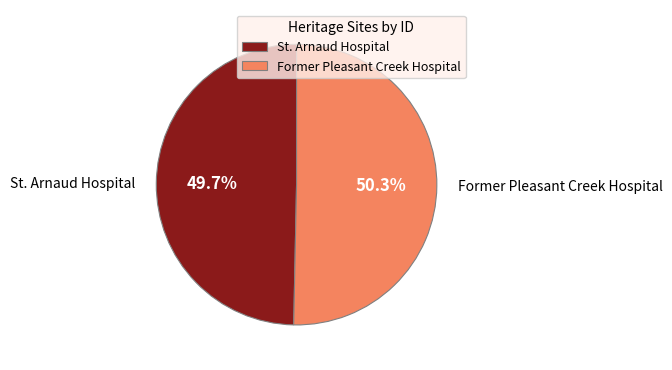

The St. Arnaud Hospital slice represents 50% of the pie. True or false?

True